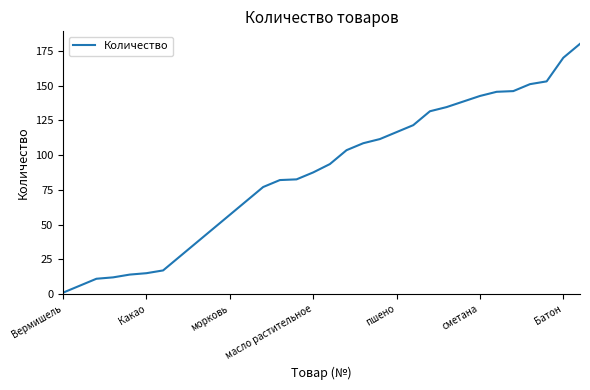

What is the greatest value displayed?

180.0